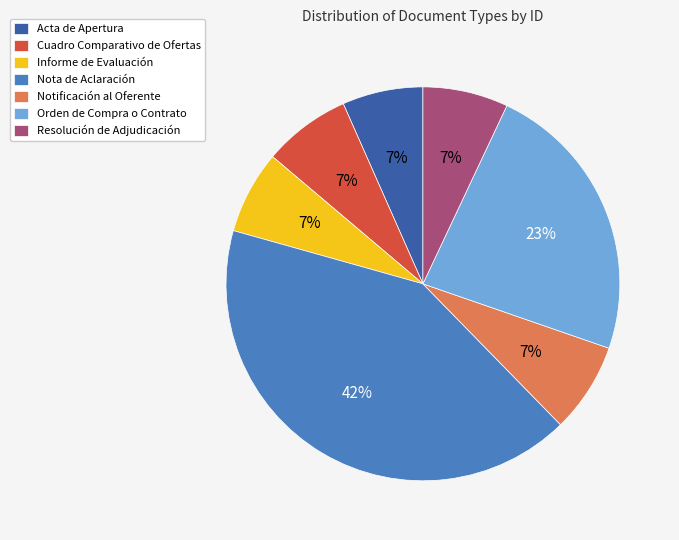

Is the sum of Notificación al Oferente and Nota de Aclaración greater than half?

No